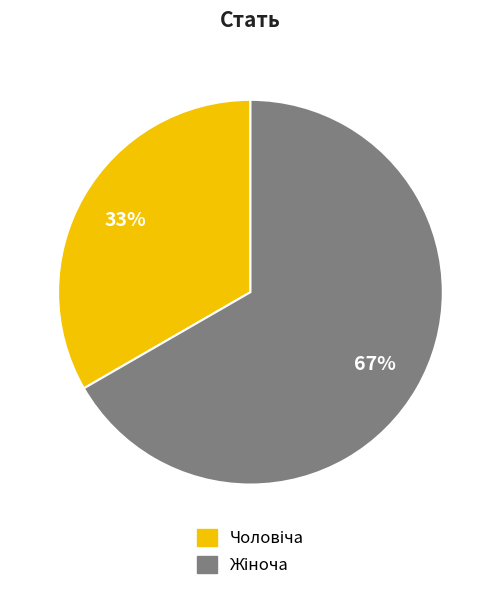

Is there a majority slice in this chart?

Yes